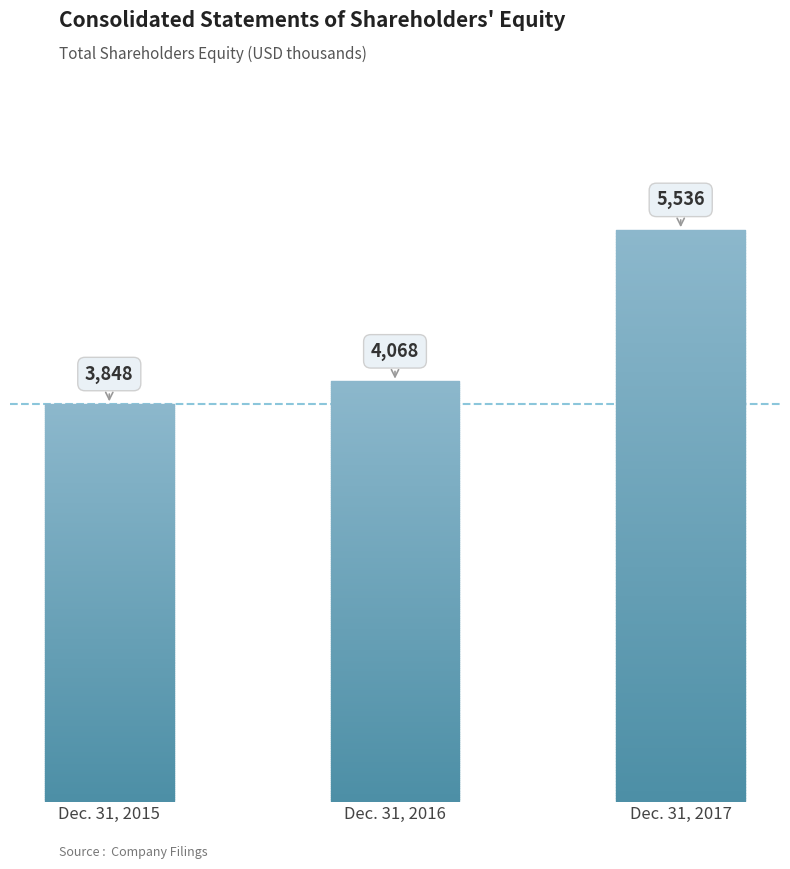

Approximately how many times larger is the value at Dec. 31, 2017 compared to Dec. 31, 2016?

1.4